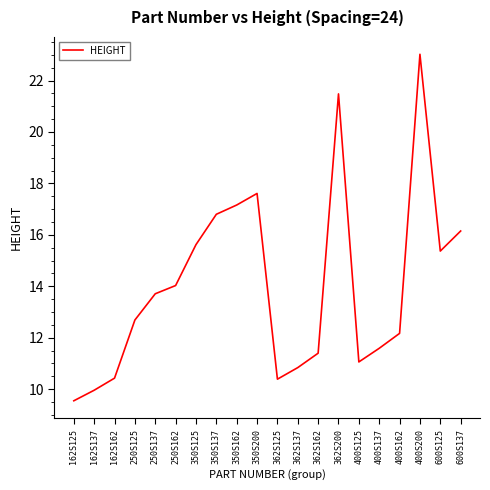

What position from the right is 400S200?

3